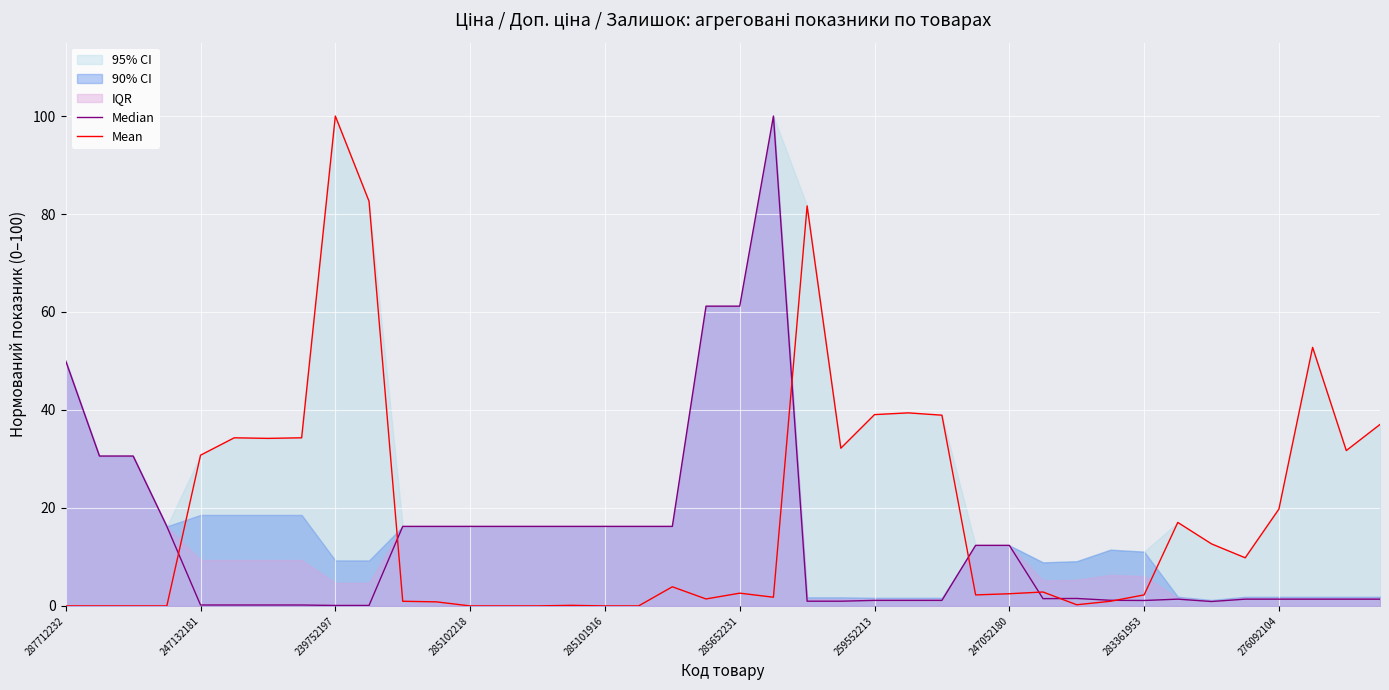

The value of Median at 22 is 1.0. True or false?

True